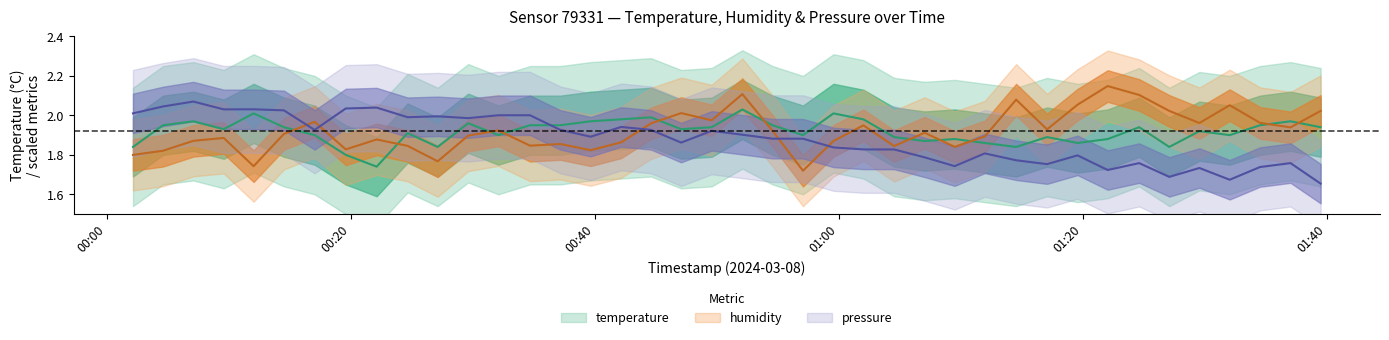

What is the maximum value shown in the chart?

2.1